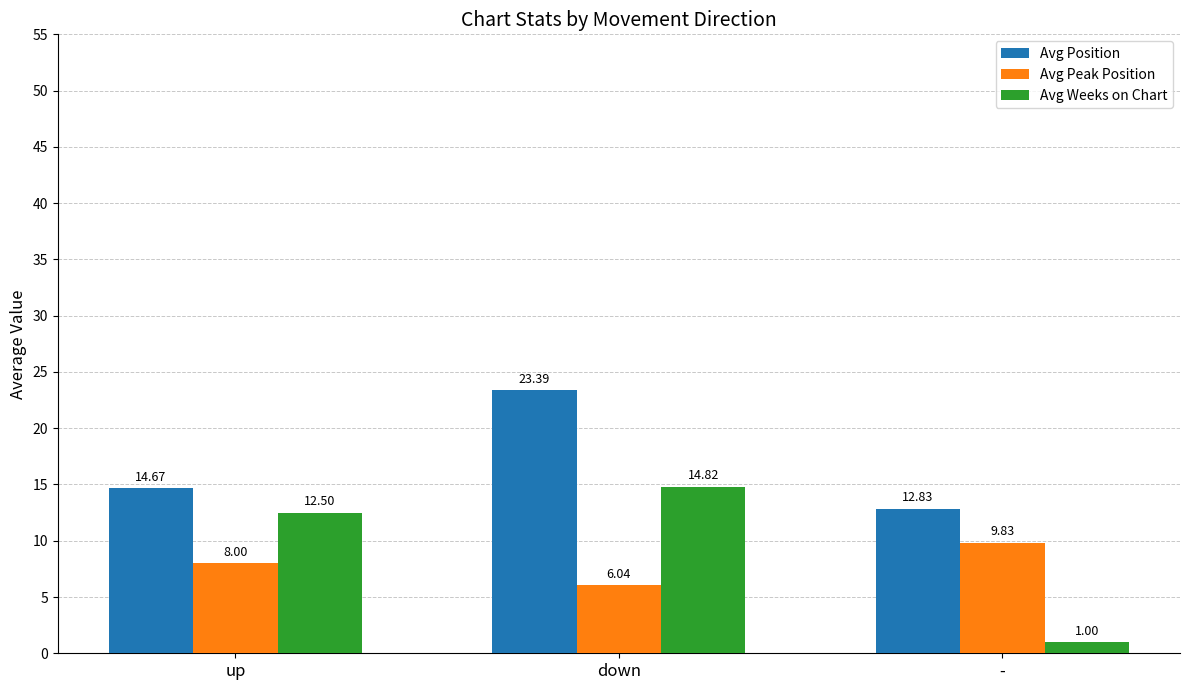

What is the total value across all series at up?

35.2